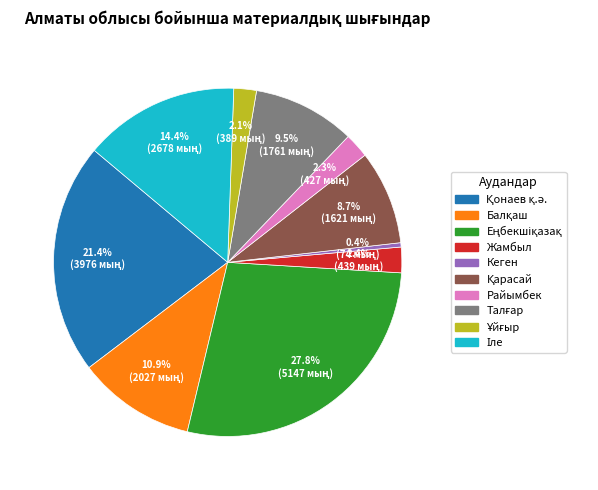

Which category has the smallest portion of the pie?

Кеген